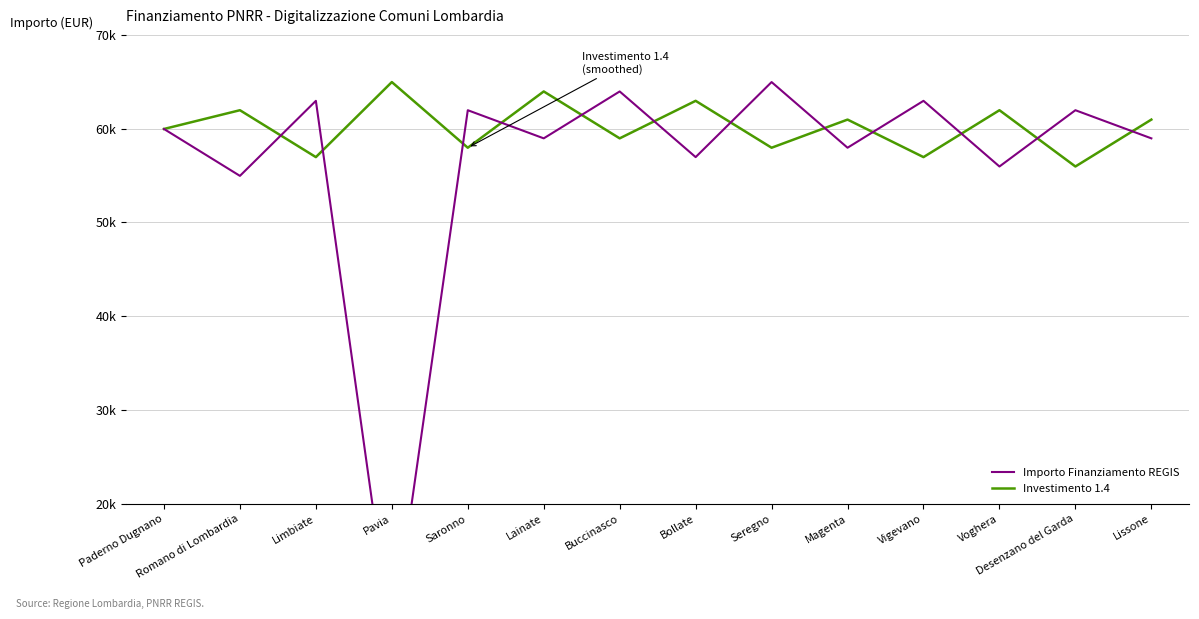

Is it true that Investimento 1.4 equals 78224 at Vigevano?

False